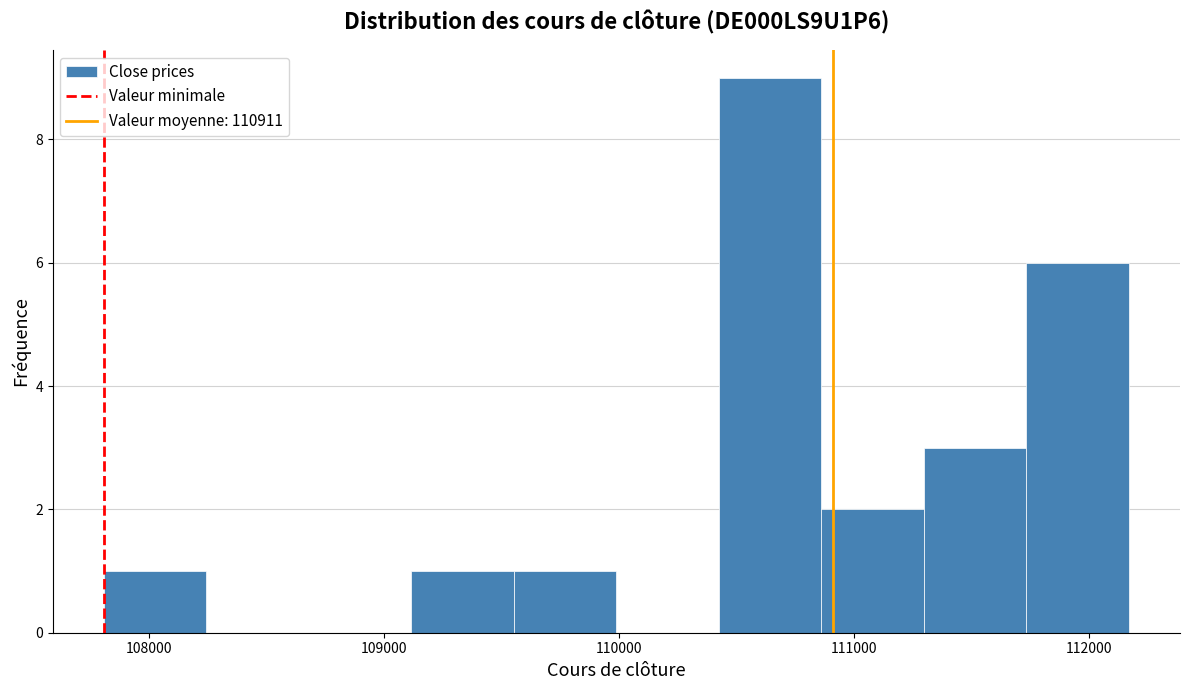

Reading left to right, list every bar in this chart as the range it spans on the x-axis followed by its height. Neither the bar edges nor the heights are printed on the chart, so give them approximately, as read against the axes.

107800 to 108200: 1
108200 to 108700: 0
108700 to 109100: 0
109100 to 109600: 1
109600 to 110000: 1
110000 to 110400: 0
110400 to 110900: 9
110900 to 111300: 2
111300 to 111700: 3
111700 to 112200: 6